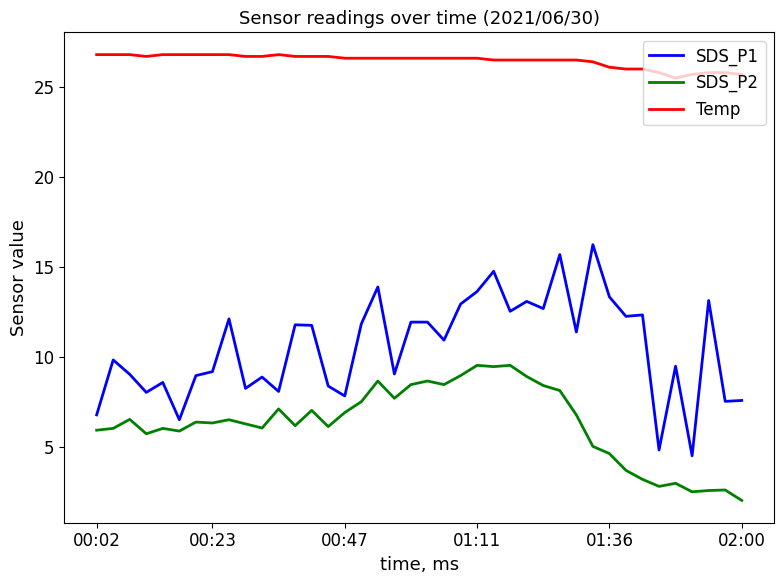

Rank the series by their average value, from highest to lowest.

Temp, SDS_P1, SDS_P2